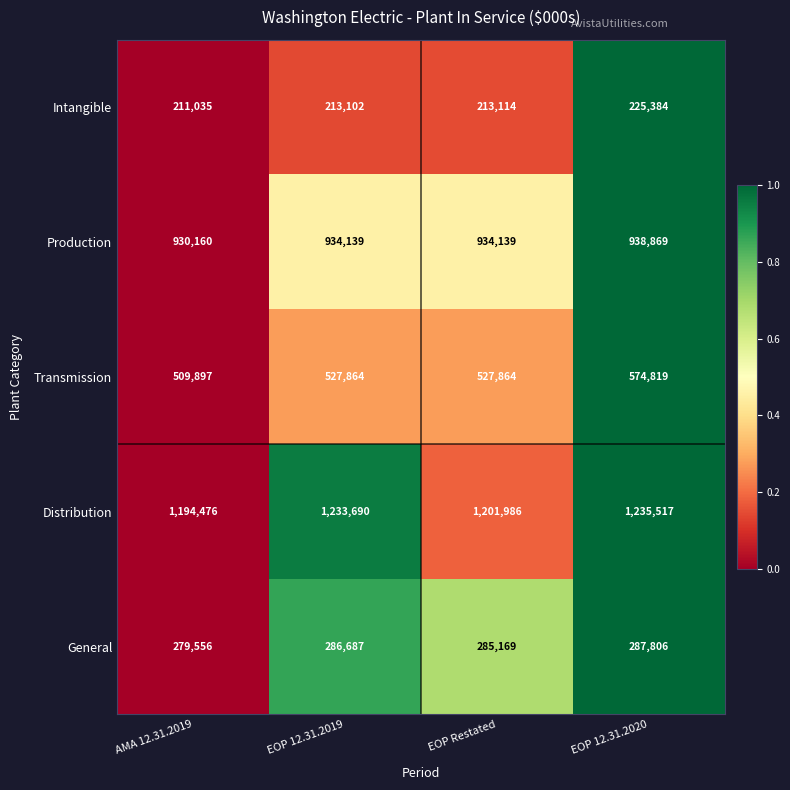

What is the total value across all series at EOP 12.31.2019?

3195482